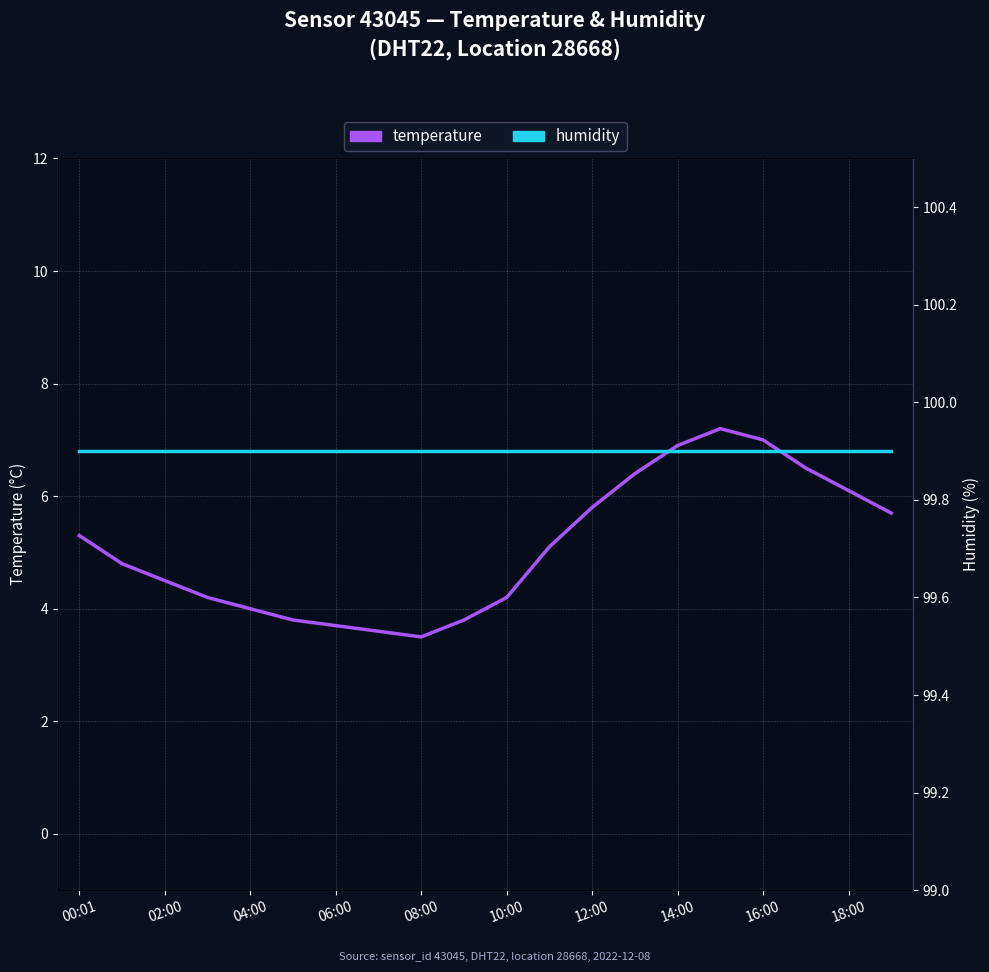

What are all the series names shown in the legend?

temperature, humidity